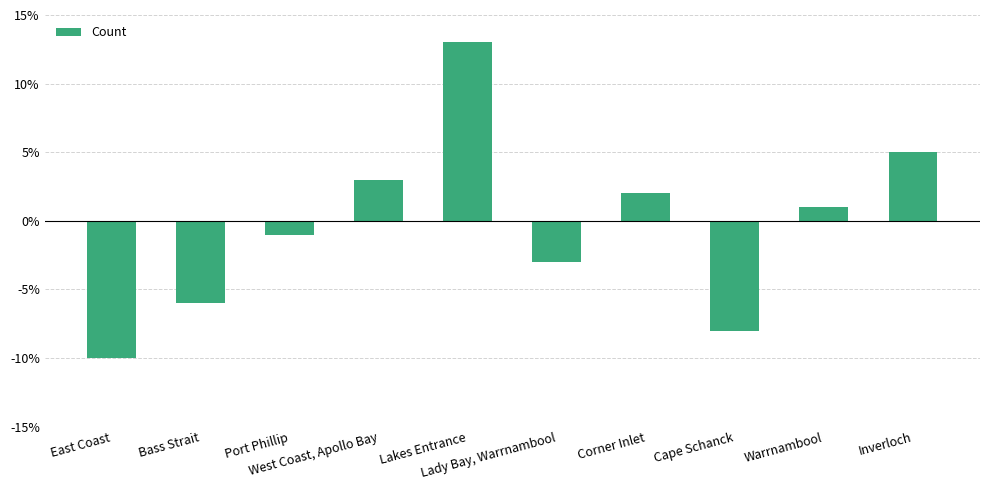

What is the smallest value displayed?

-10